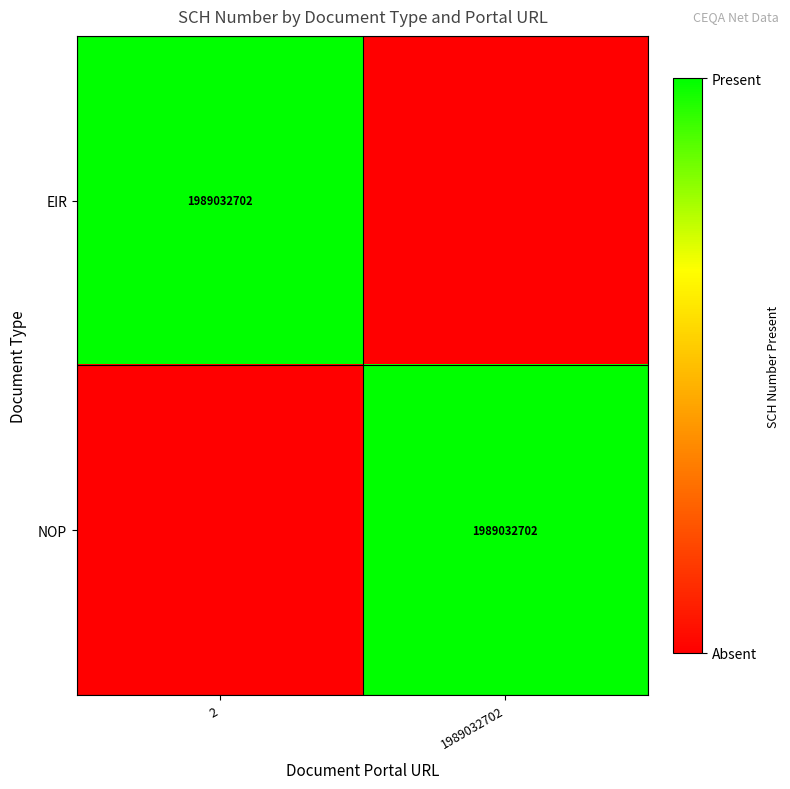

The value of NOP at 1989032702 is 1. True or false?

False